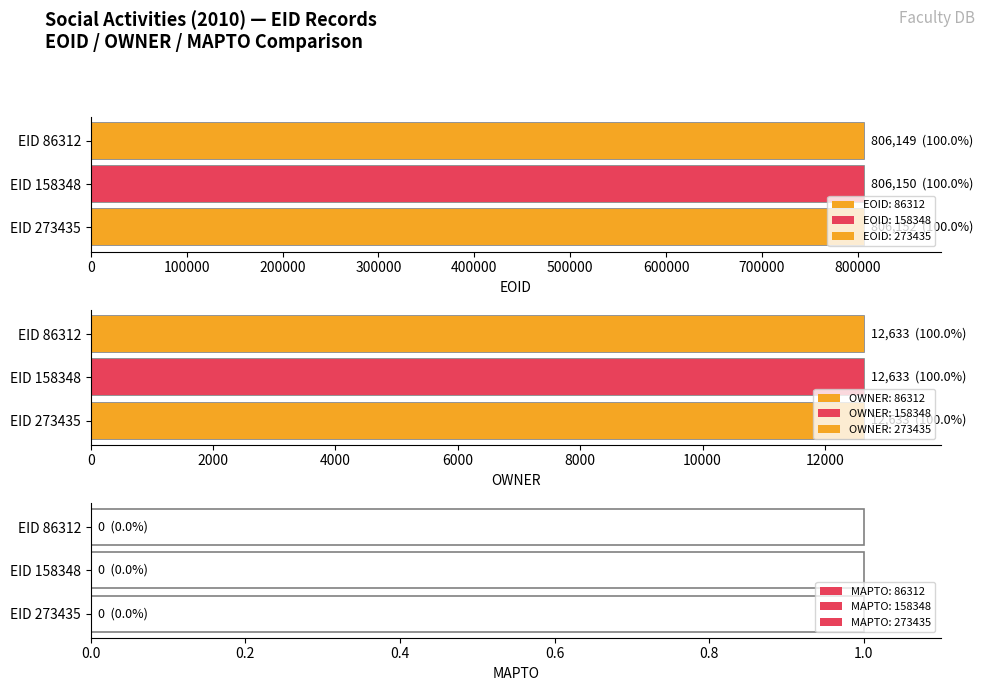

Which category has the lowest value in the MAPTO series?

86312